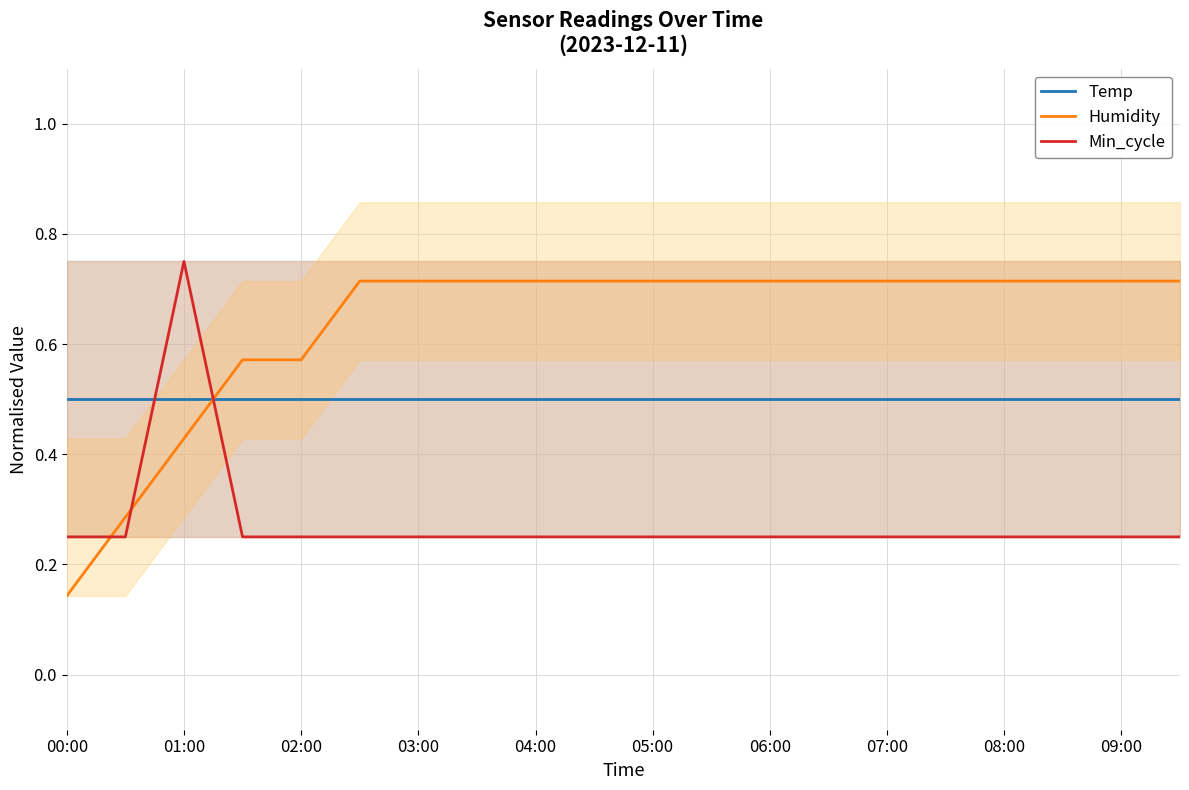

Reading left to right, transcribe all the data shown in this chart.

Temp: 0.5	0.5	0.5	0.5	0.5	0.5	0.5	0.5	0.5	0.5	0.5	0.5	0.5	0.5	0.5	0.5	0.5	0.5	0.5	0.5
Humidity: 0.1	0.3	0.4	0.6	0.6	0.7	0.7	0.7	0.7	0.7	0.7	0.7	0.7	0.7	0.7	0.7	0.7	0.7	0.7	0.7
Min_cycle: 0.2	0.2	0.8	0.2	0.2	0.2	0.2	0.2	0.2	0.2	0.2	0.2	0.2	0.2	0.2	0.2	0.2	0.2	0.2	0.2